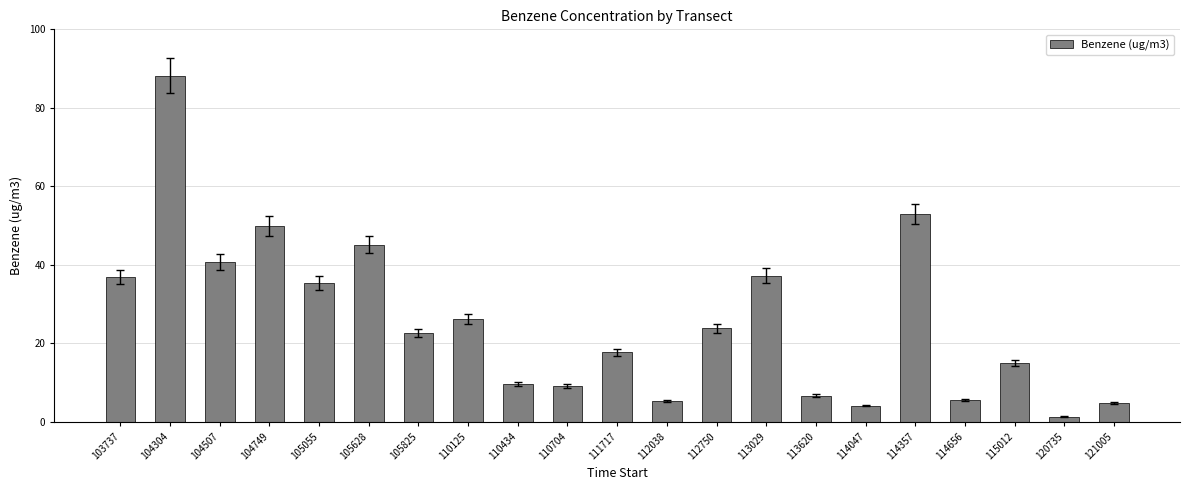

What is the value of the 18th bar from the left?

5.7